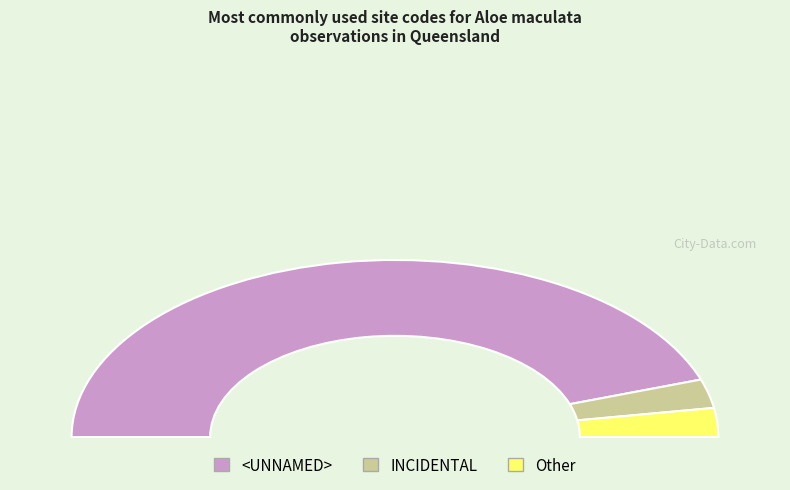

Rank the categories by value from highest to lowest.

<UNNAMED>, INCIDENTAL, Other